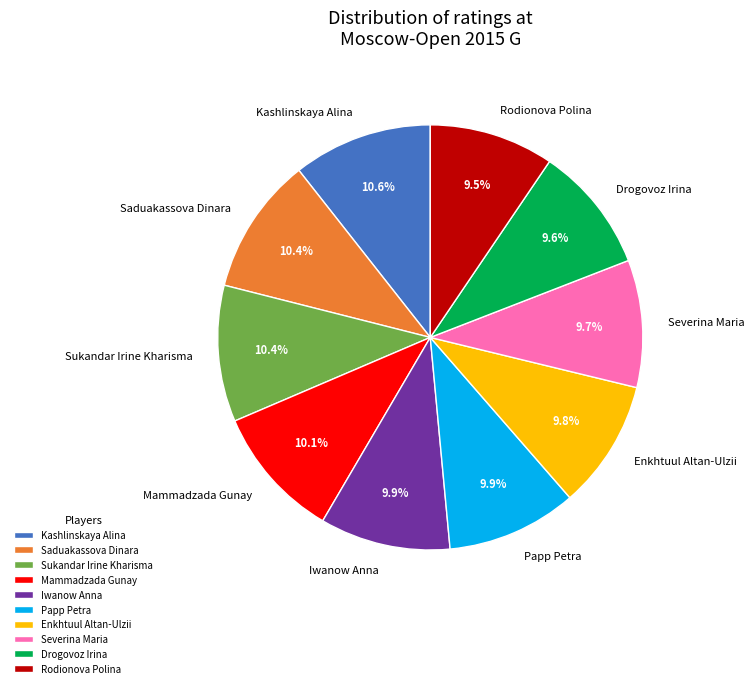

To the nearest percent, what percentage of the pie is Mammadzada Gunay?

10%